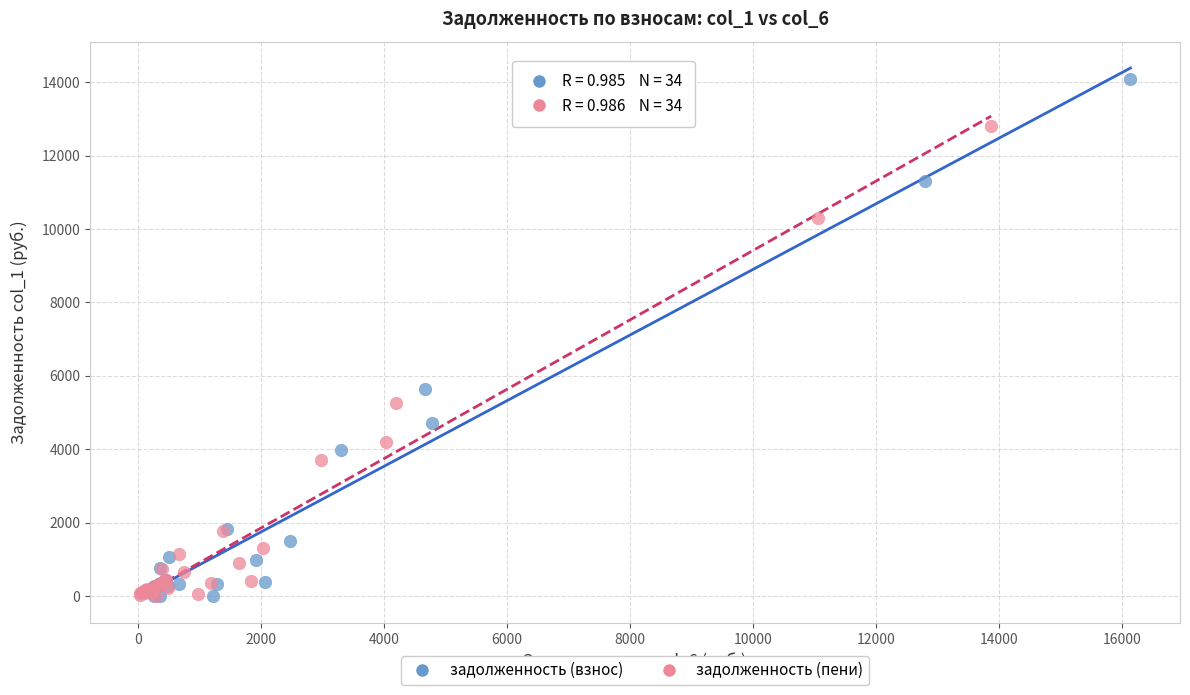

Which series has the largest Y range (max minus min)?

задолженность (взнос)